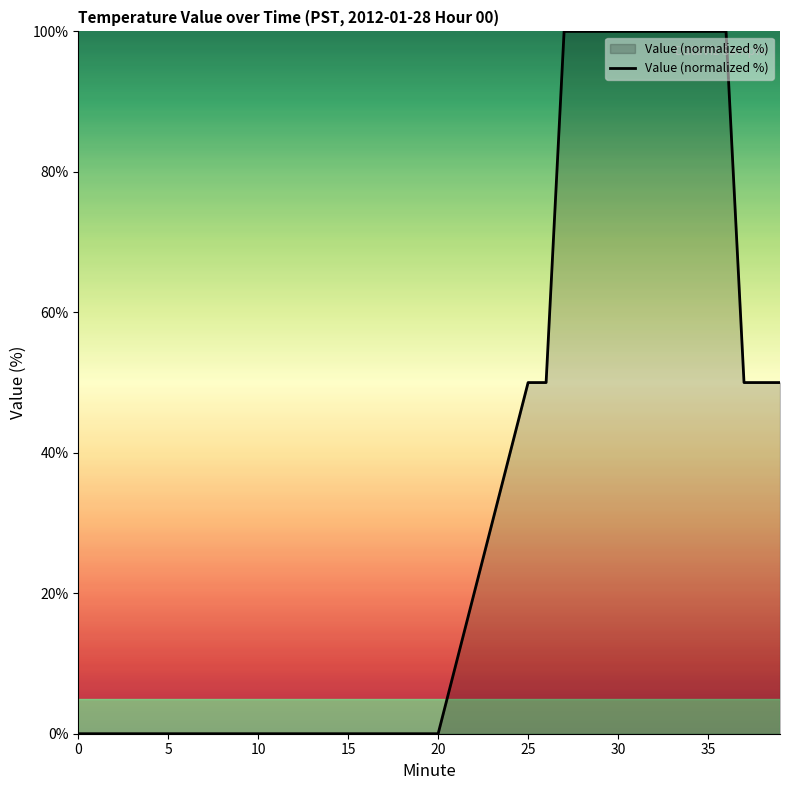

What is the greatest value displayed?

100